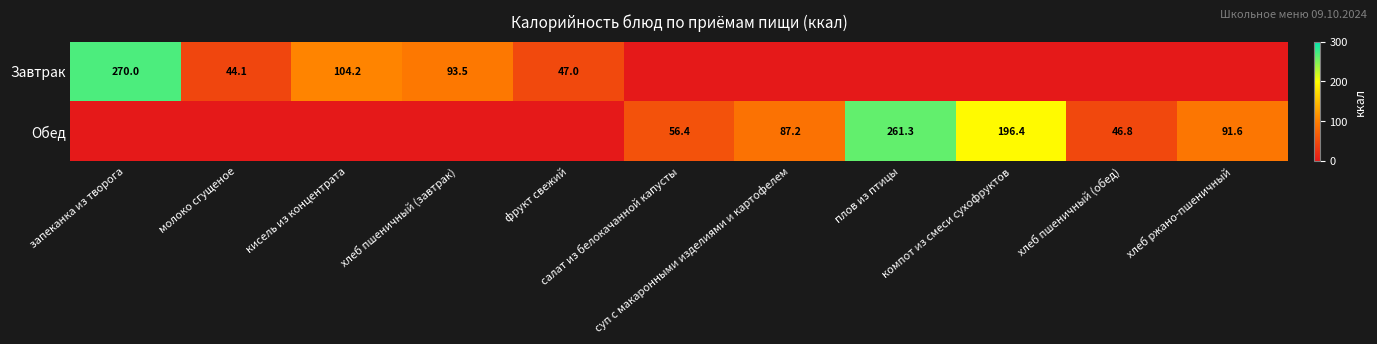

What is the maximum value shown in the chart?

270.0